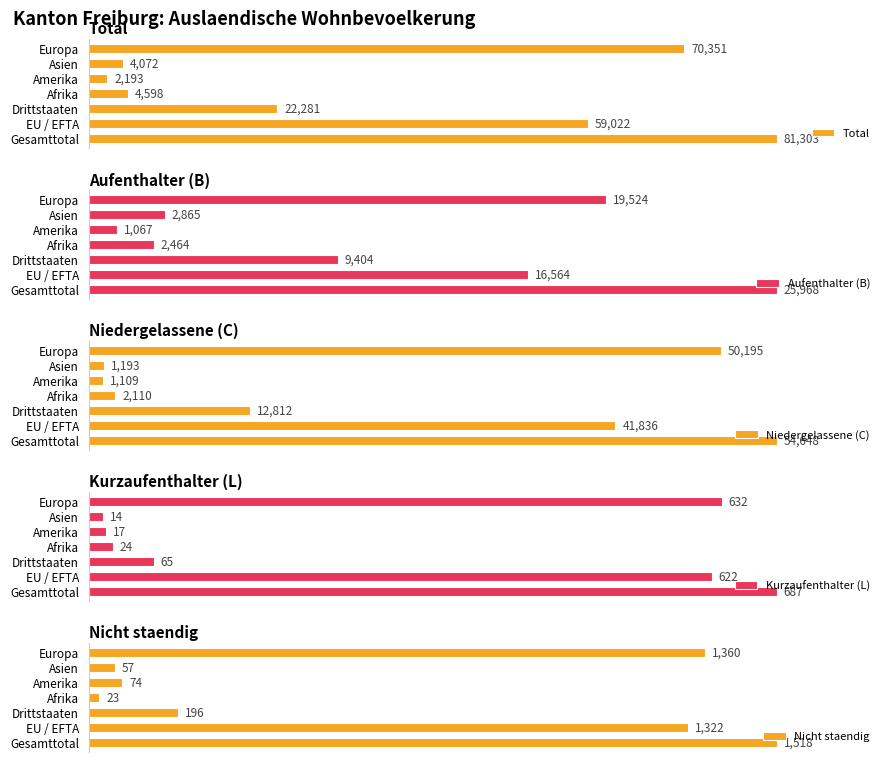

List the labels in order of Aufenthalter (B) value, largest first.

Gesamttotal, Europa, EU / EFTA, Drittstaaten, Asien, Afrika, Amerika